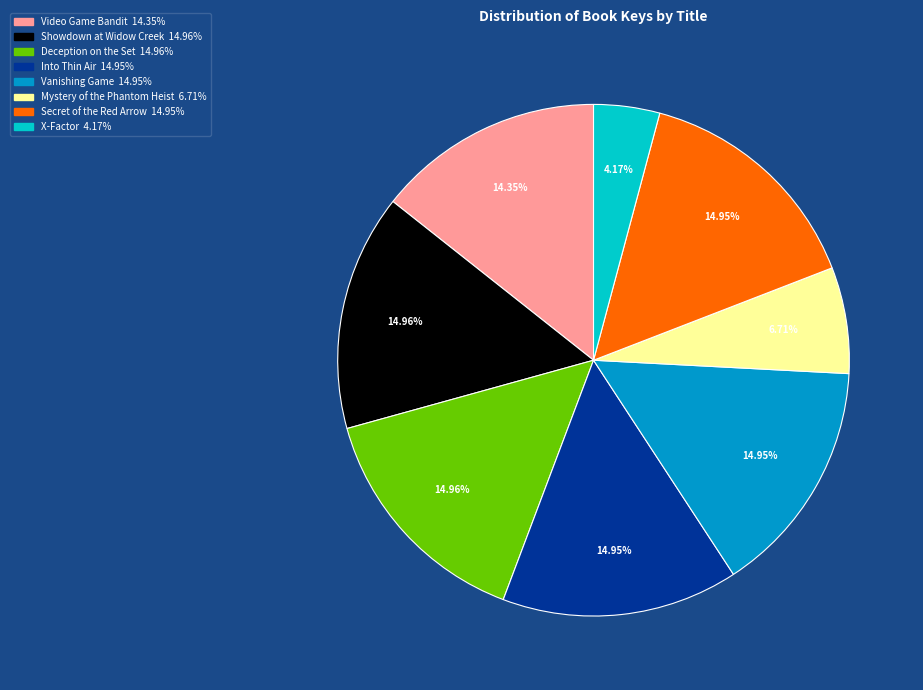

Is it true that Secret of the Red Arrow is 15% of the pie?

True